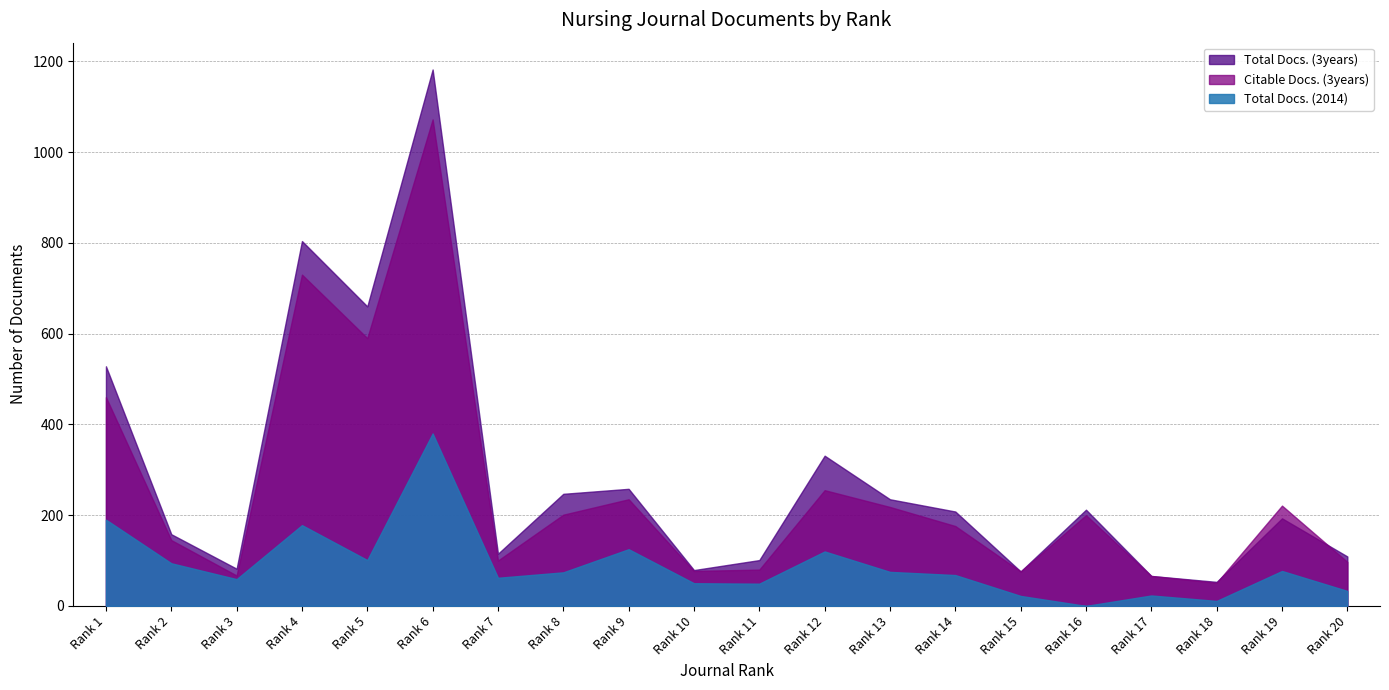

How many lines are shown in the chart?

3